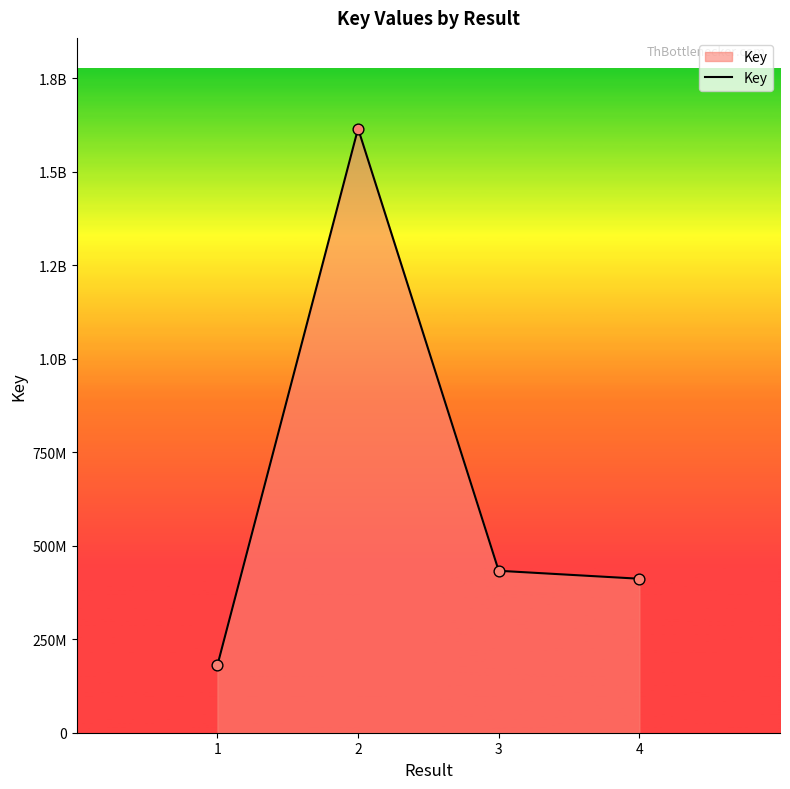

Which has a higher value, 4 or 1?

4